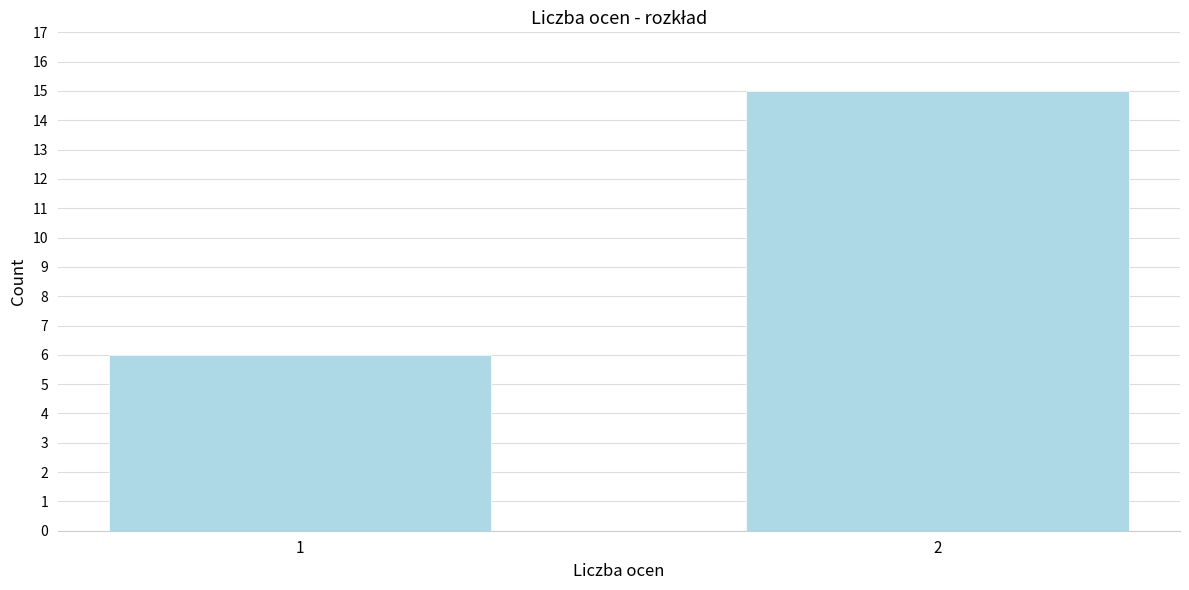

Reading left to right, transcribe all the data shown in this chart.

6	15